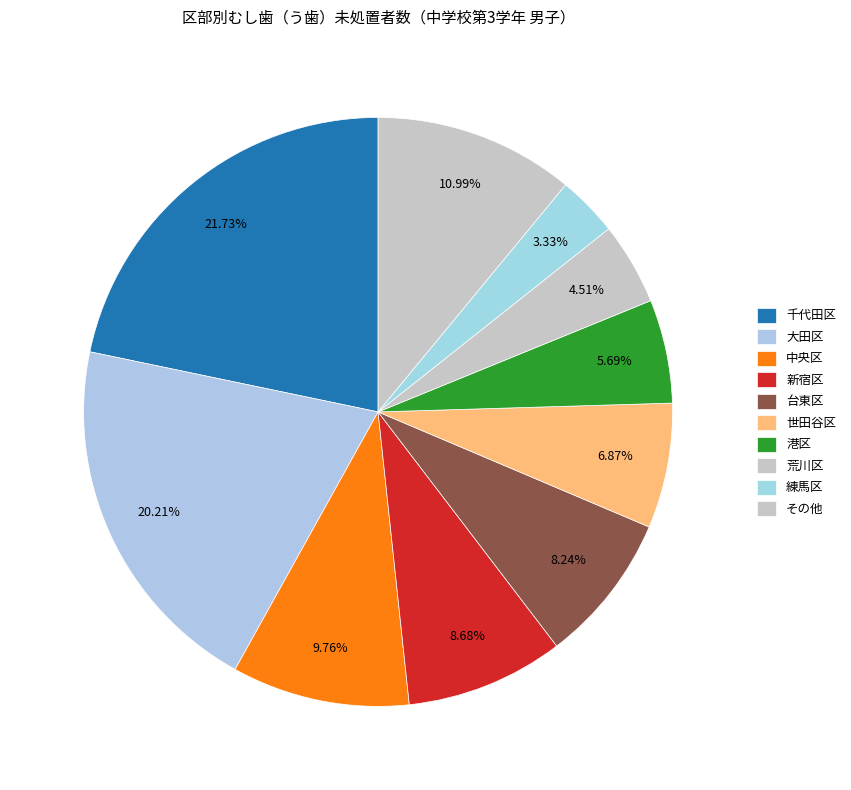

Count the number of slices in the pie.

10